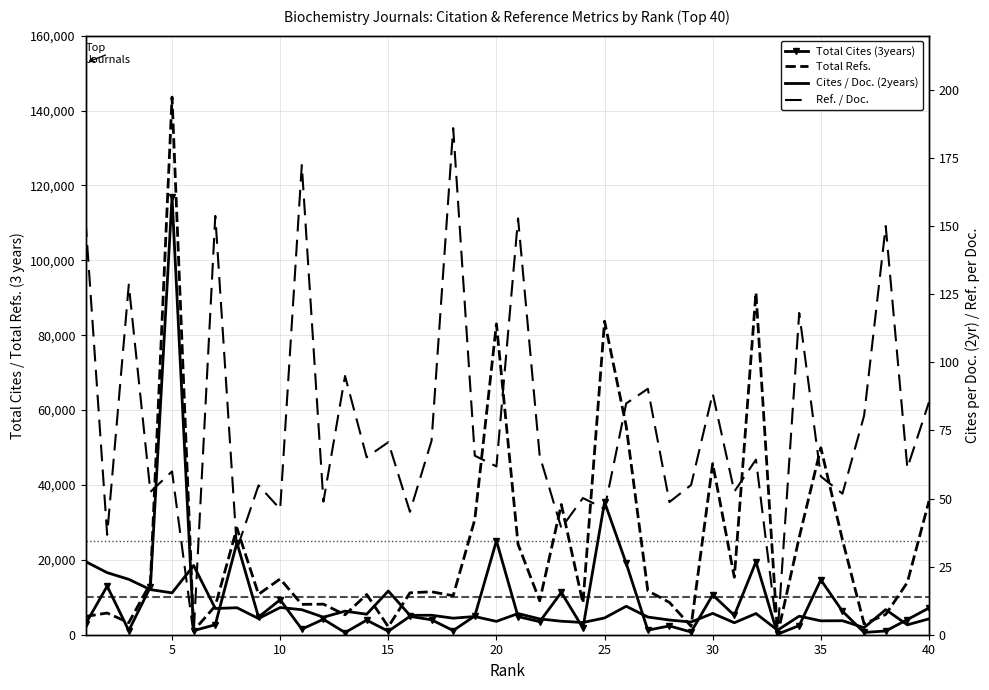

What are all the series names shown in the legend?

Total Cites (3years), Total Refs., Cites / Doc. (2years), Ref. / Doc.